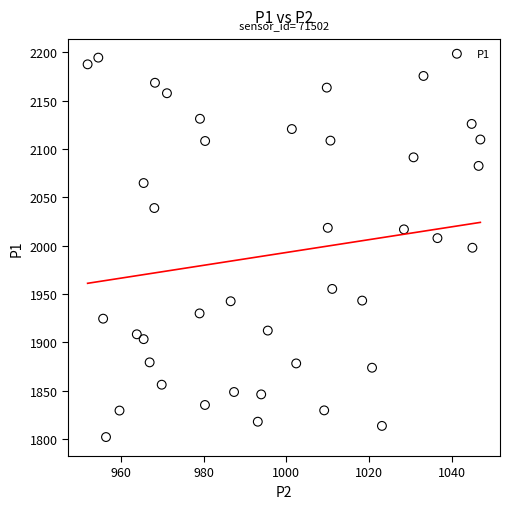

What is the range of Y values (max minus min)?

392.5